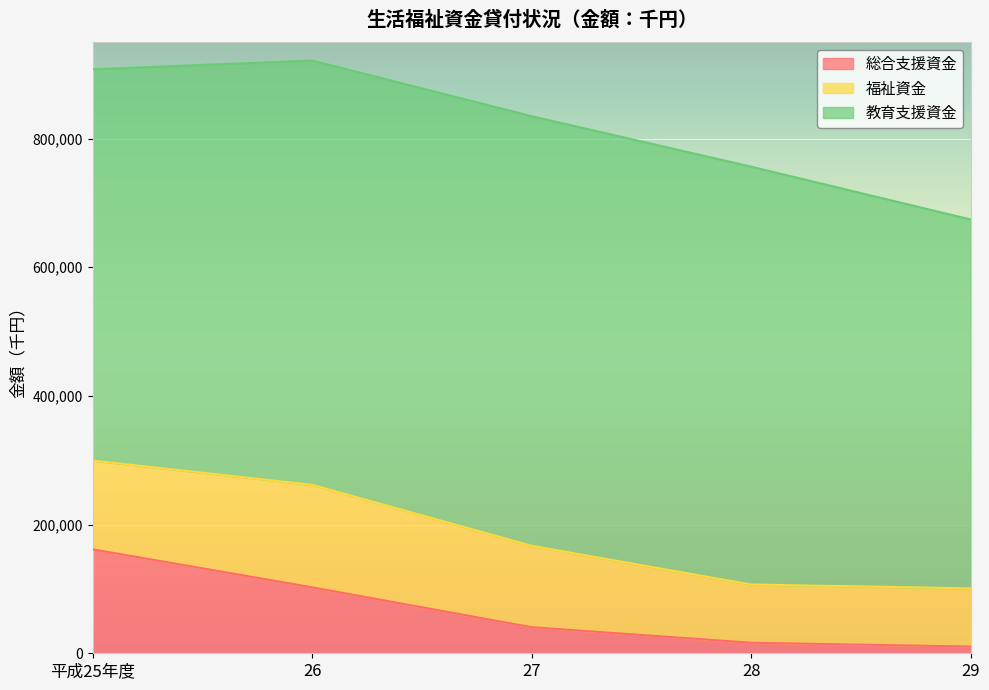

What is the difference between the 福祉資金 values at 26 and 平成25年度?

21271